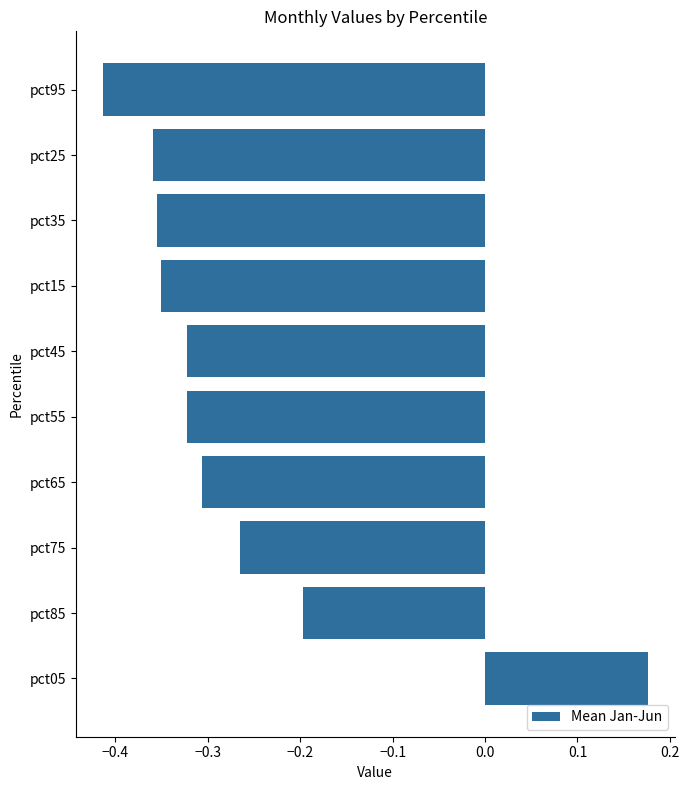

At which category does the chart reach its minimum across all series?

pct95